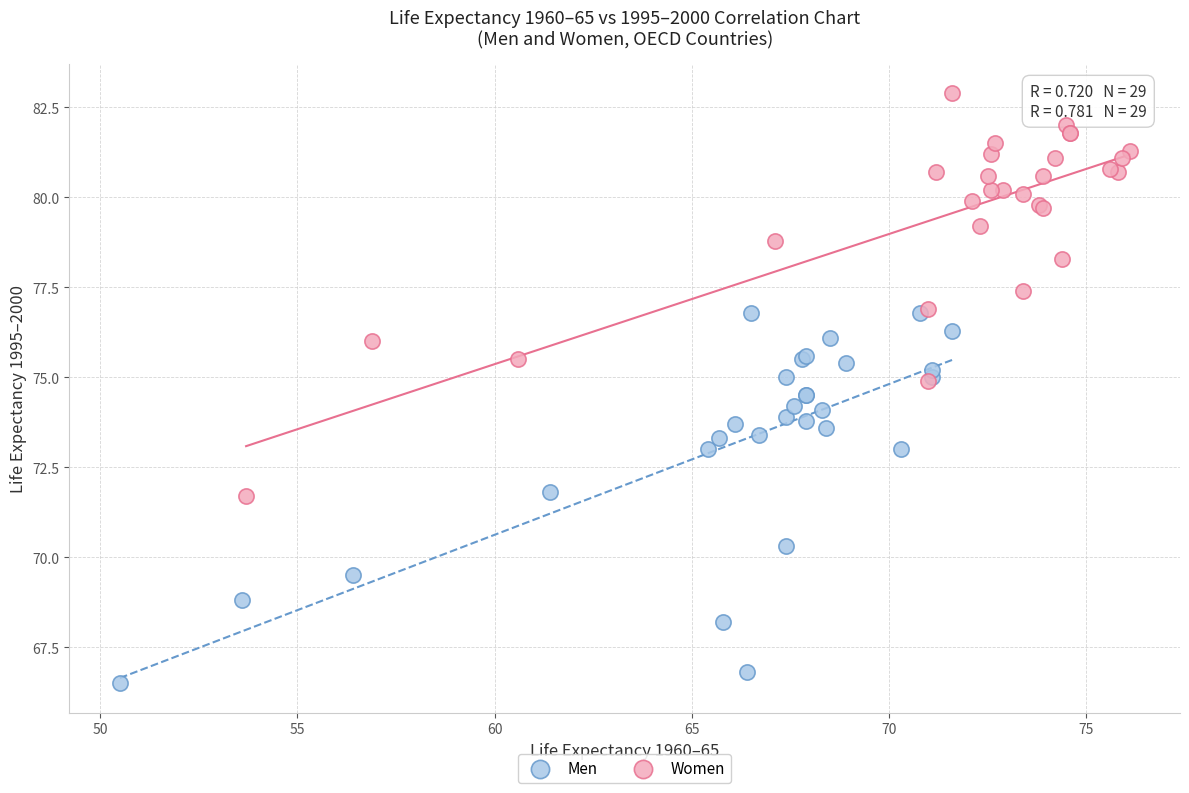

Which series contains the lowest Y value?

Men